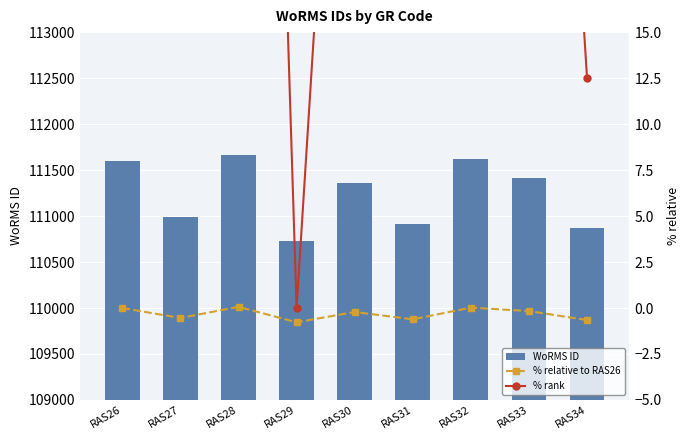

What is the total value across all series at RAS32?

111708.5